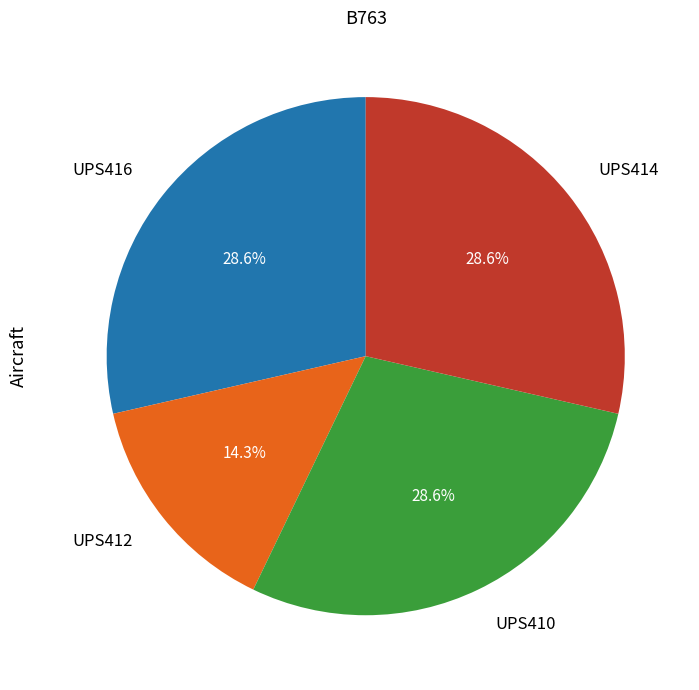

The UPS414 slice represents 29% of the pie. True or false?

True